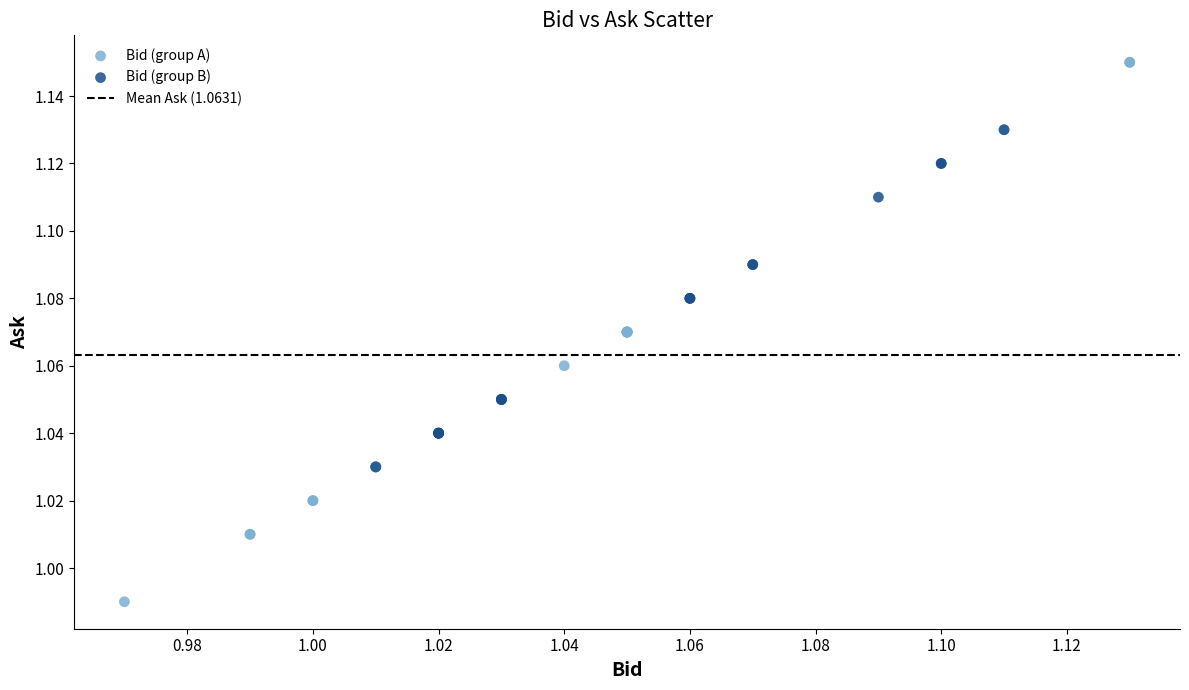

Which series reaches the maximum Y coordinate?

Bid (group A)